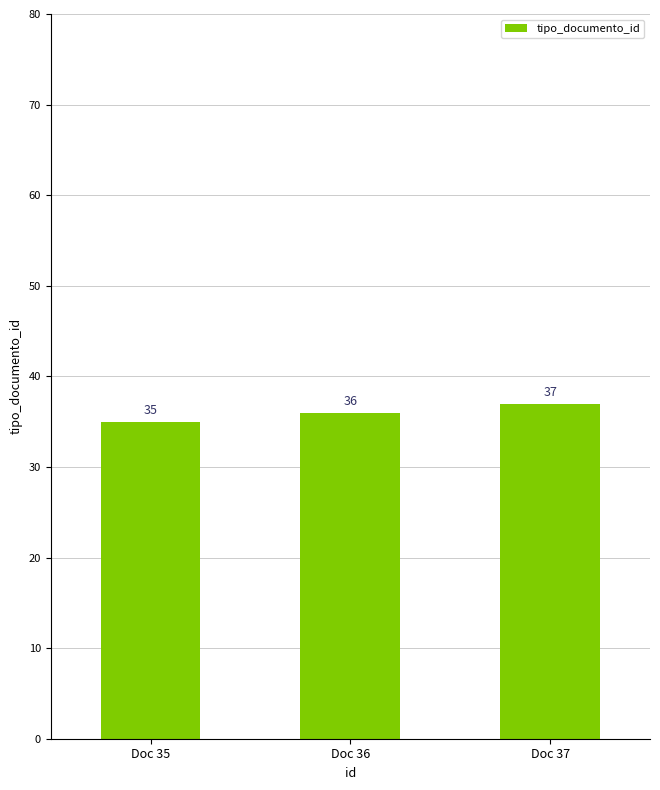

Reading right to left, transcribe all the data shown in this chart.

Doc 37=37	Doc 36=36	Doc 35=35